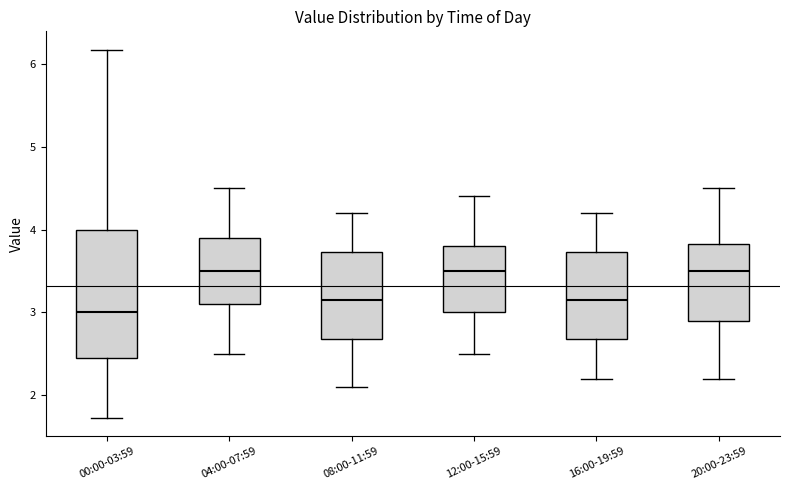

Reading left to right, transcribe this box plot: for each box, give where its median line is, the range the box spans, and where its two whiskers end, as read against the y-axis. The values are not printed on the chart, so give them approximately, as read against the axis.

00:00-03:59: median 3.0, box 2.5 to 4.0, whiskers 1.7 to 6.2
04:00-07:59: median 3.5, box 3.1 to 3.9, whiskers 2.5 to 4.5
08:00-11:59: median 3.2, box 2.7 to 3.7, whiskers 2.1 to 4.2
12:00-15:59: median 3.5, box 3.0 to 3.8, whiskers 2.5 to 4.4
16:00-19:59: median 3.2, box 2.7 to 3.7, whiskers 2.2 to 4.2
20:00-23:59: median 3.5, box 2.9 to 3.8, whiskers 2.2 to 4.5